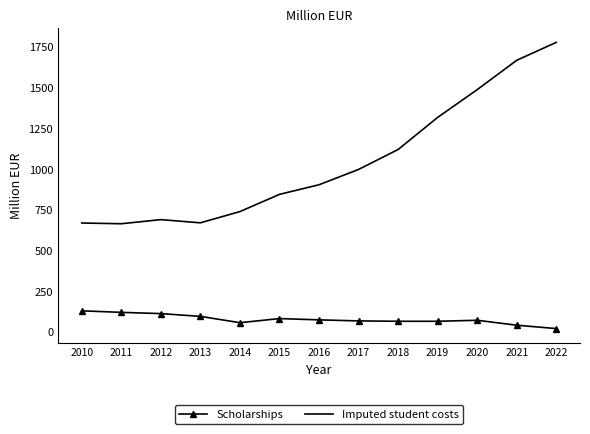

True or false: Scholarships and Imputed student costs intersect in this chart.

False